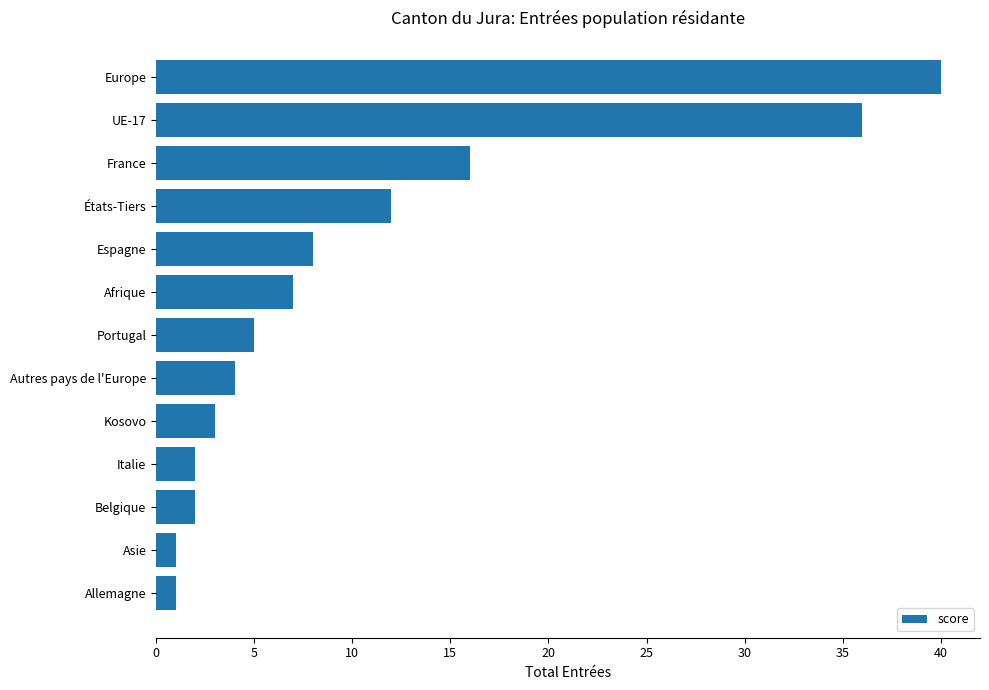

What is the change in value from UE-17 to Europe?

+4